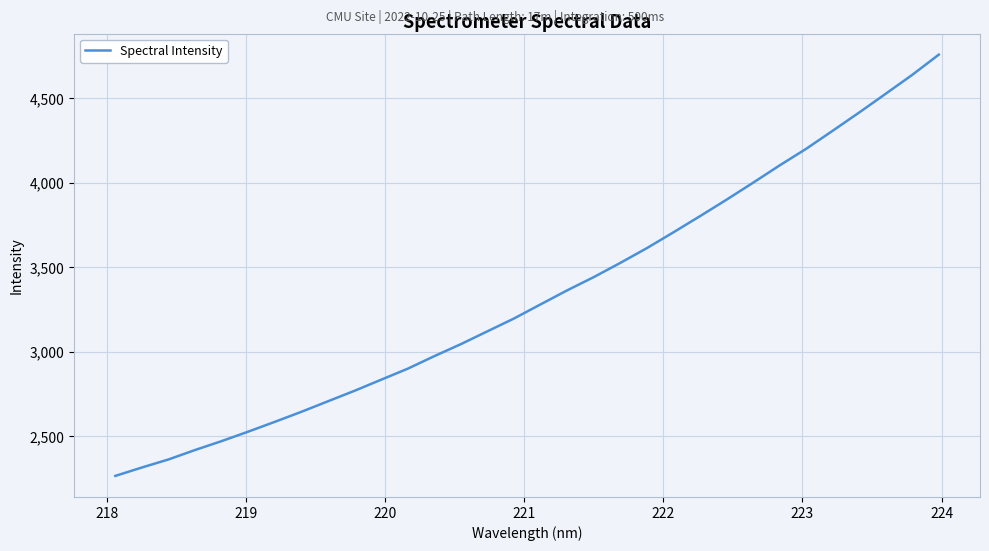

How many series are shown in this chart?

1